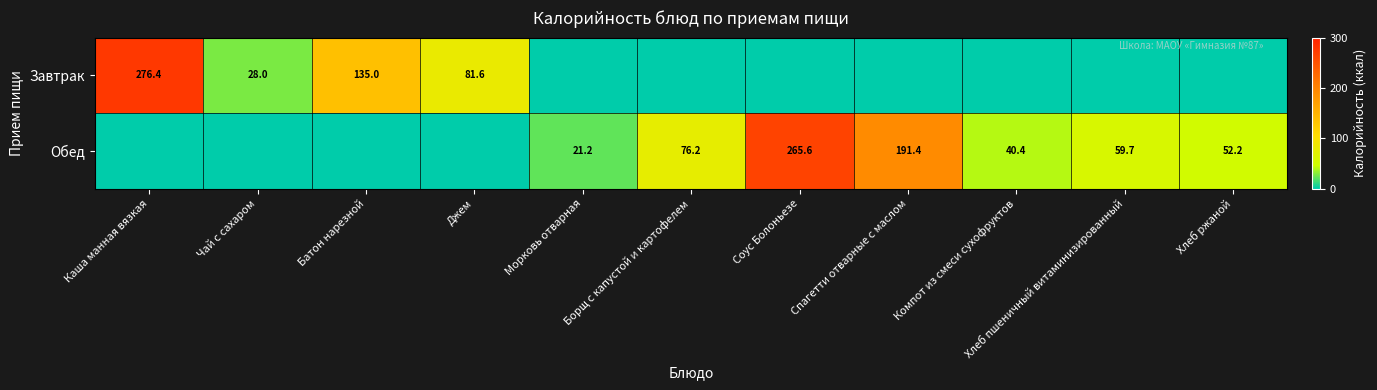

At how many categories does at least one series exceed 239?

2